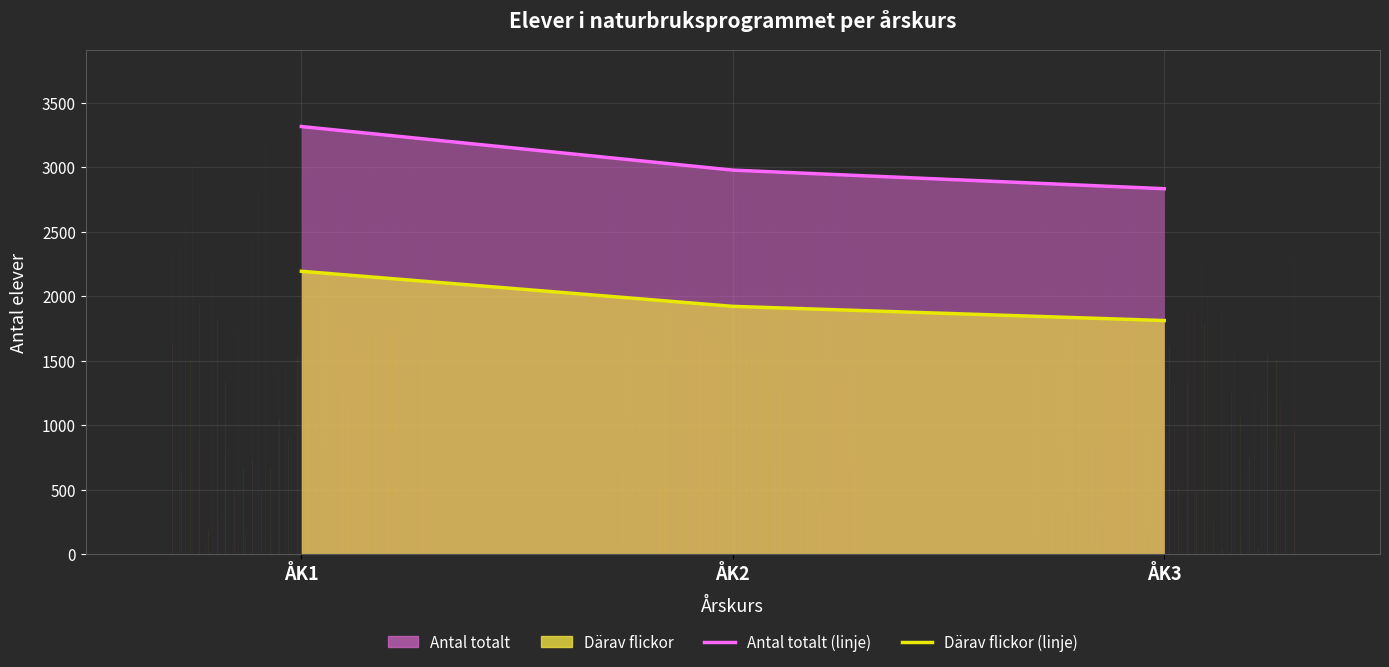

Does the chart display data point markers on the line(s)?

No